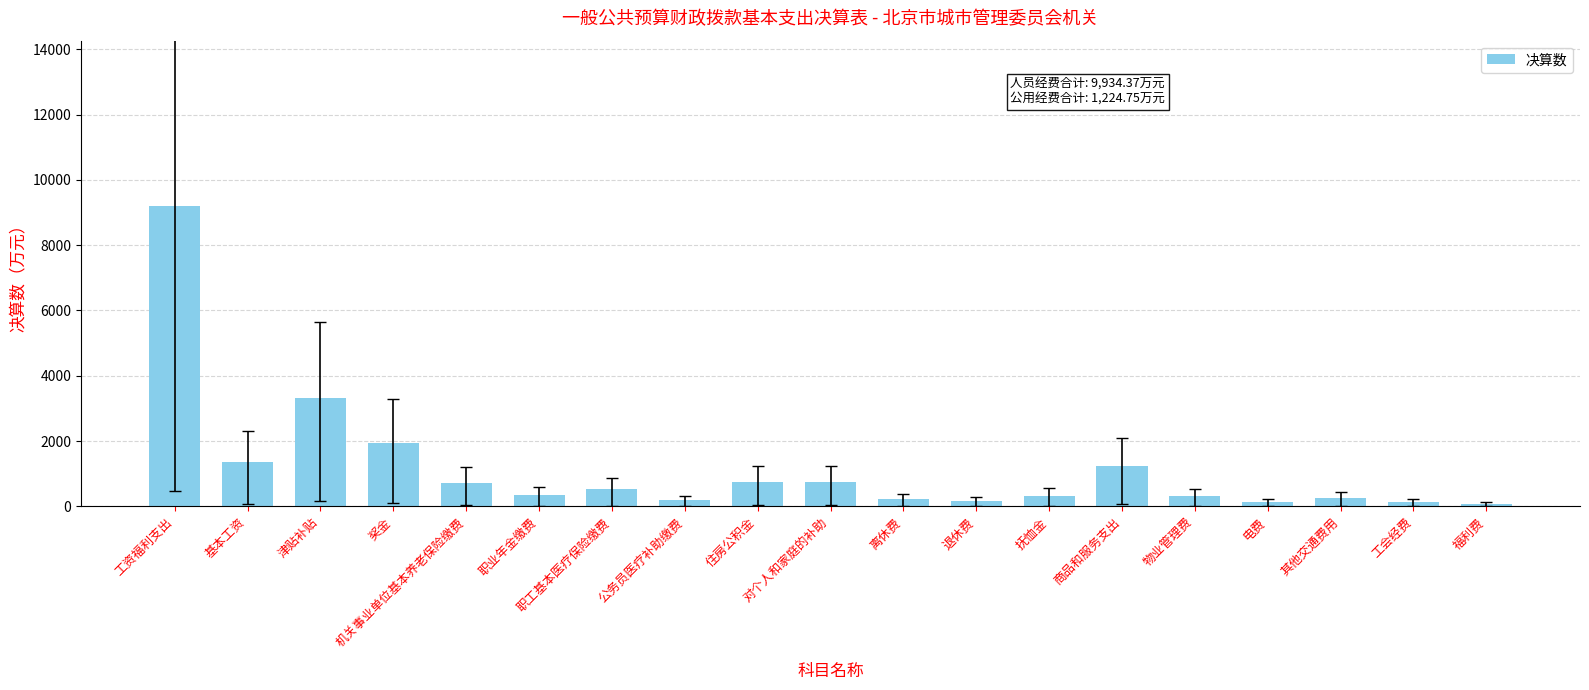

Which has a higher value, 对个人和家庭的补助 or 抚恤金?

对个人和家庭的补助